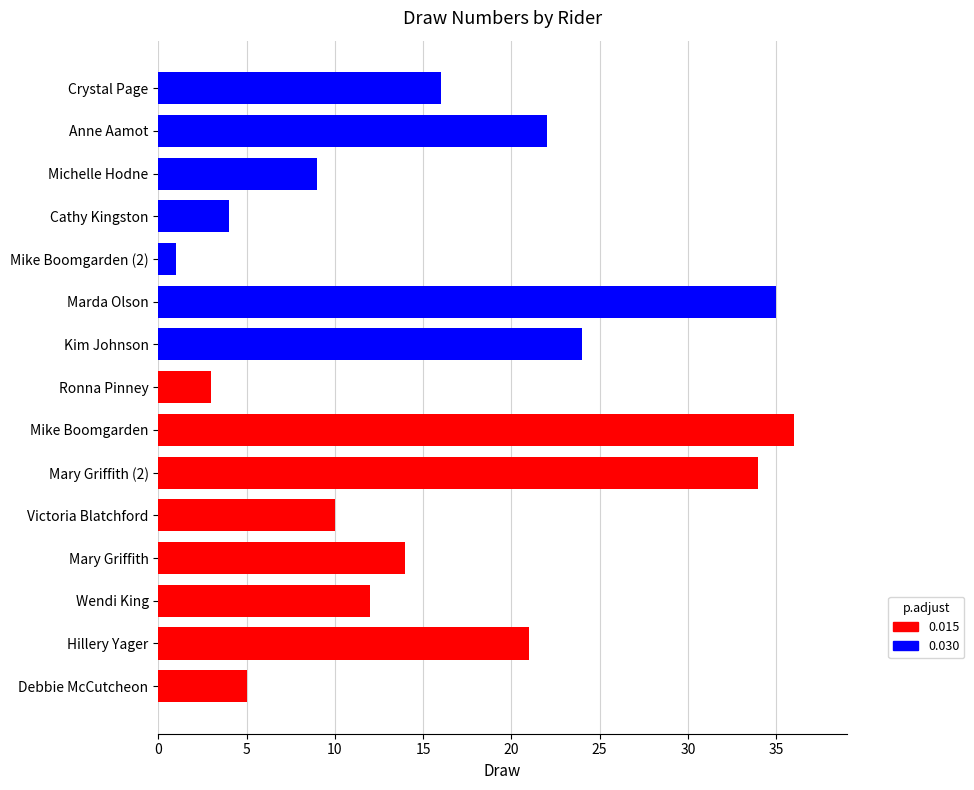

What is the maximum value shown in the chart?

36